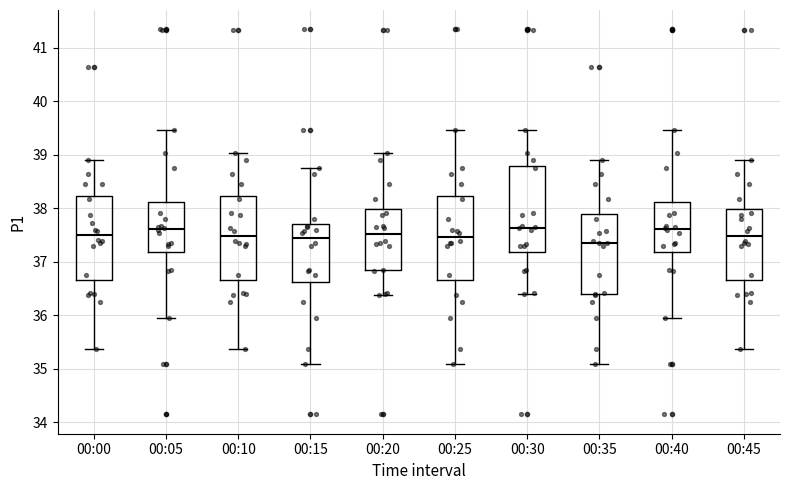

Where is the lower edge of the box for 00:10 on the y-axis? The values are not printed on the chart, so give them approximately, as read against the axis.

36.7